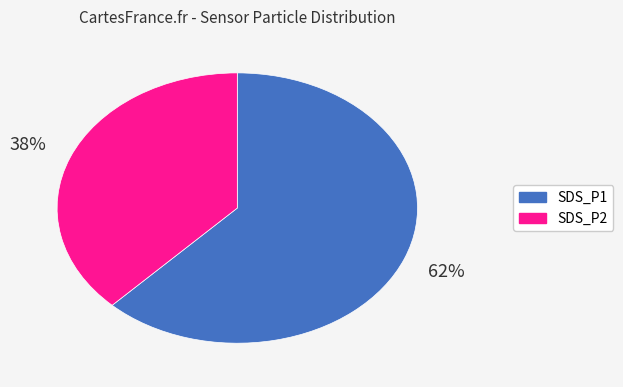

To the nearest percent, what is the difference between the largest and smallest slice percentages?

24%